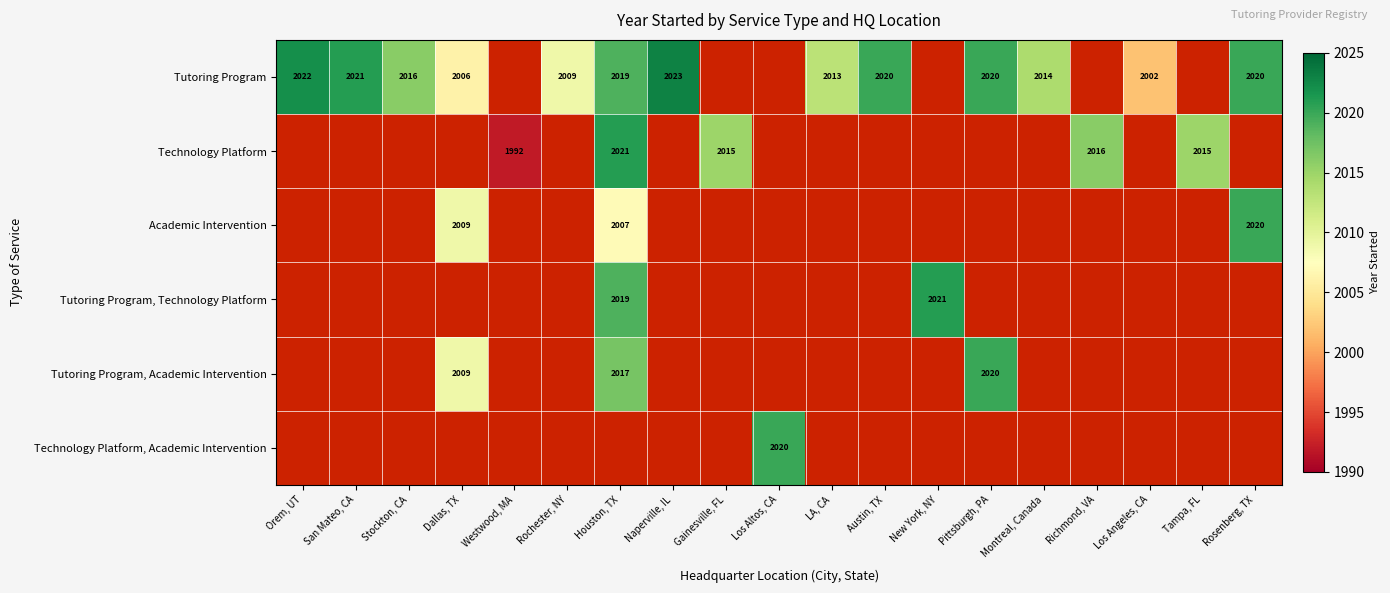

What is the difference between the Tutoring Program values at Rosenberg, TX and Montreal, Canada?

6